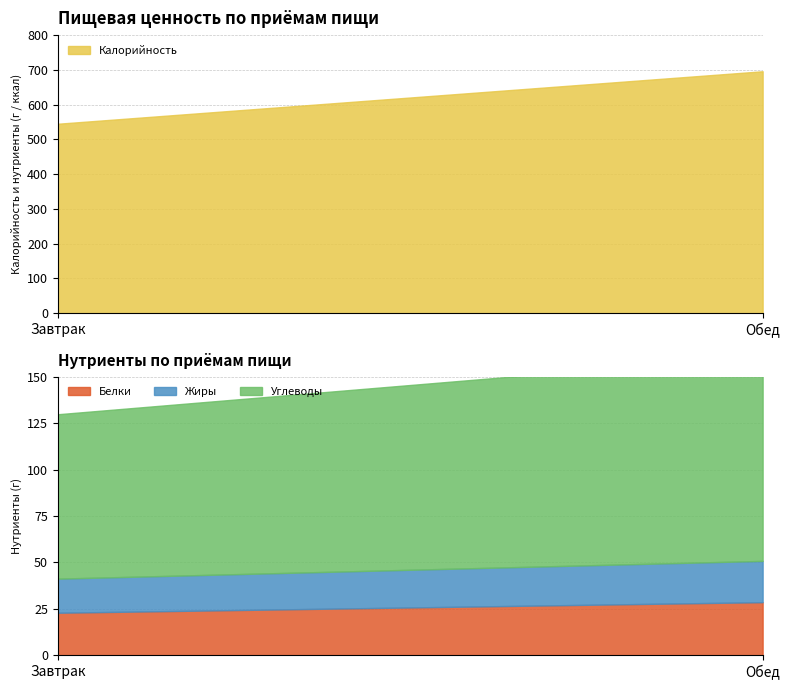

True or false: Калорийность has a value of 696.0 at Обед.

True